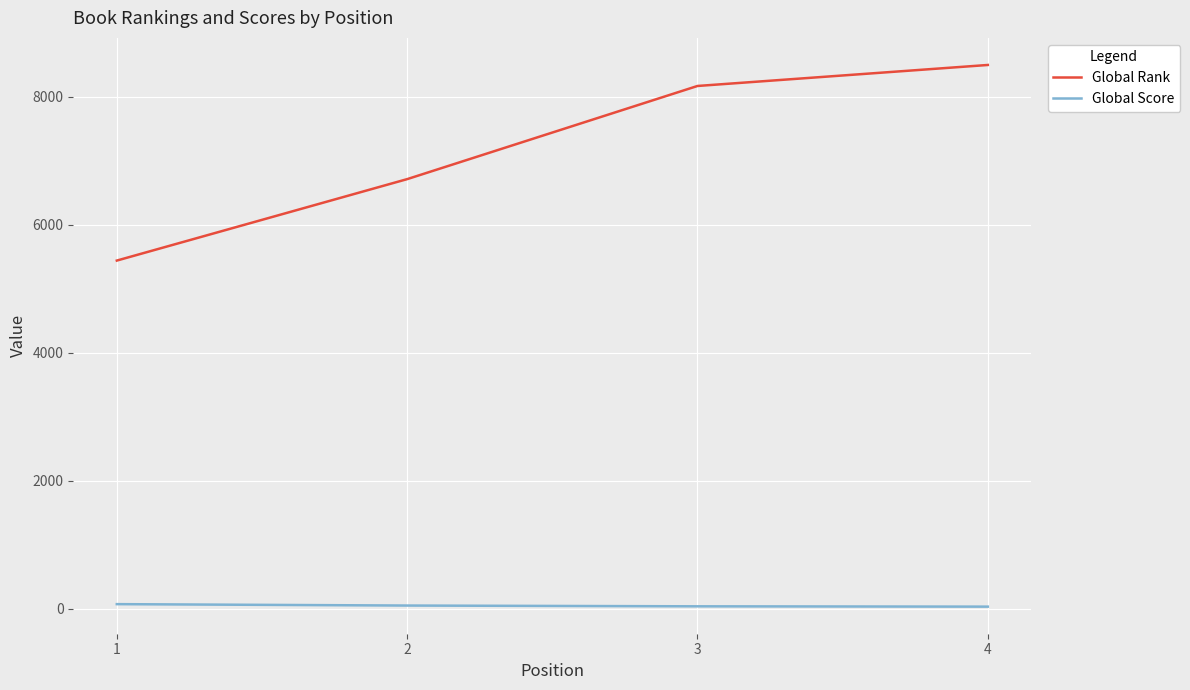

Rank the series by their average value, from lowest to highest.

Global Score, Global Rank